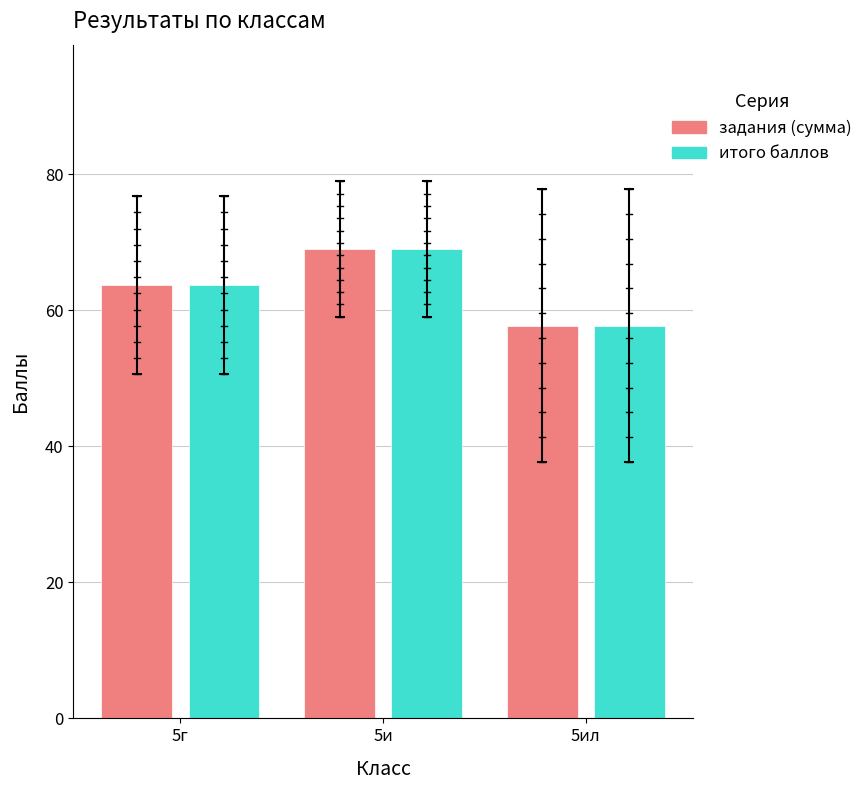

What value does the итого баллов series have at 5ил?

57.8